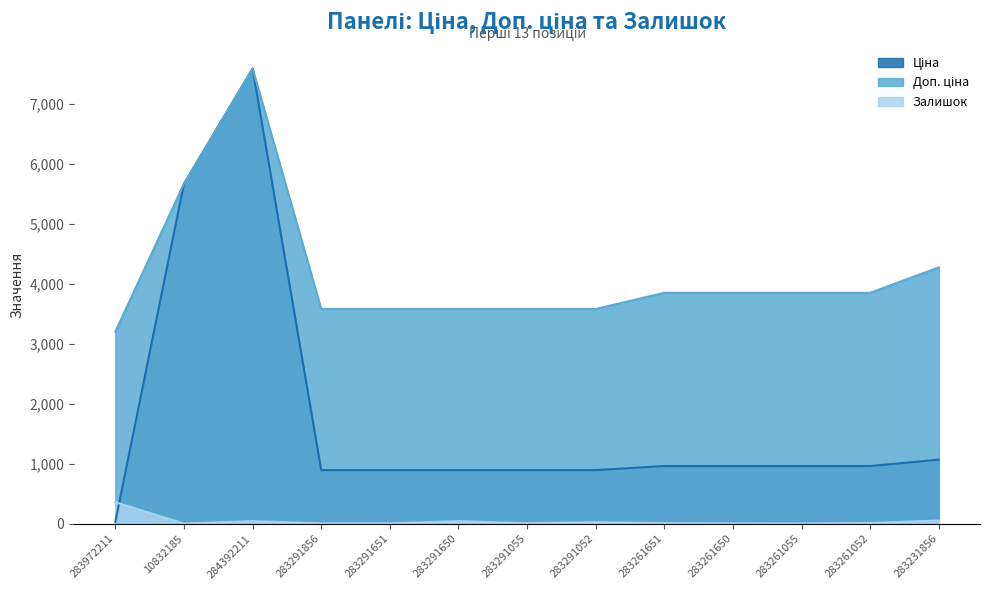

The Залишок series shows 4.0 at 10832185. True or false?

True